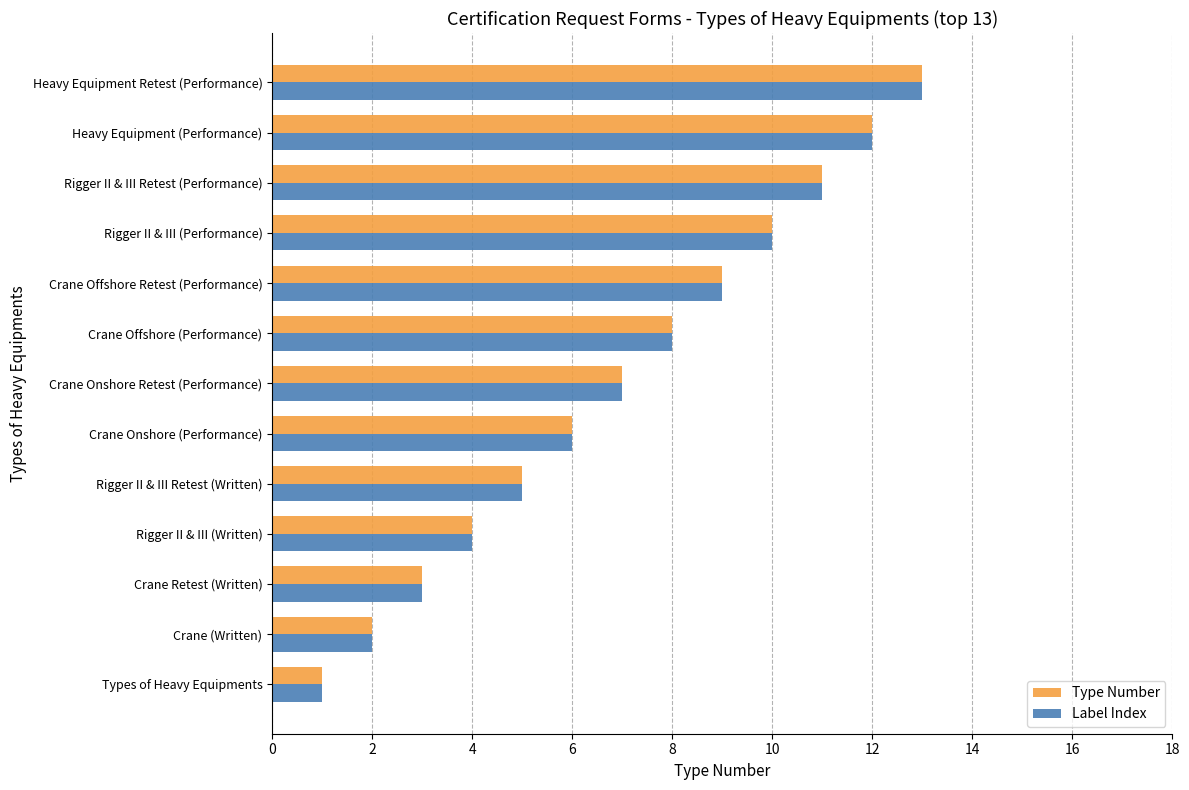

What are all the series names shown in the legend?

Type Number, Label Index